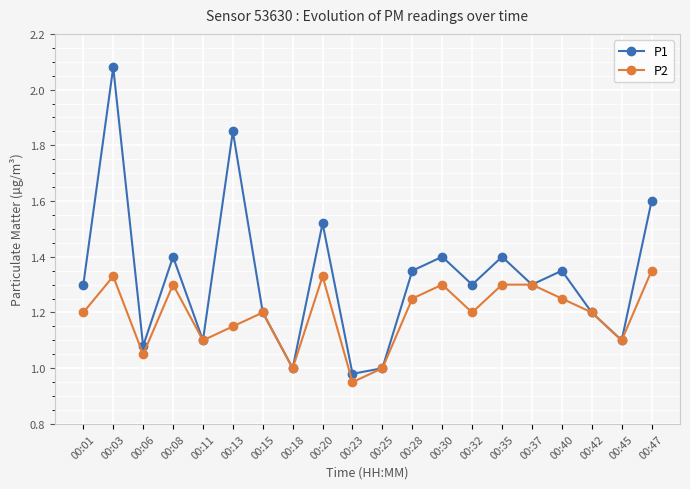

List the series in order of their peak value, lowest first.

P2, P1